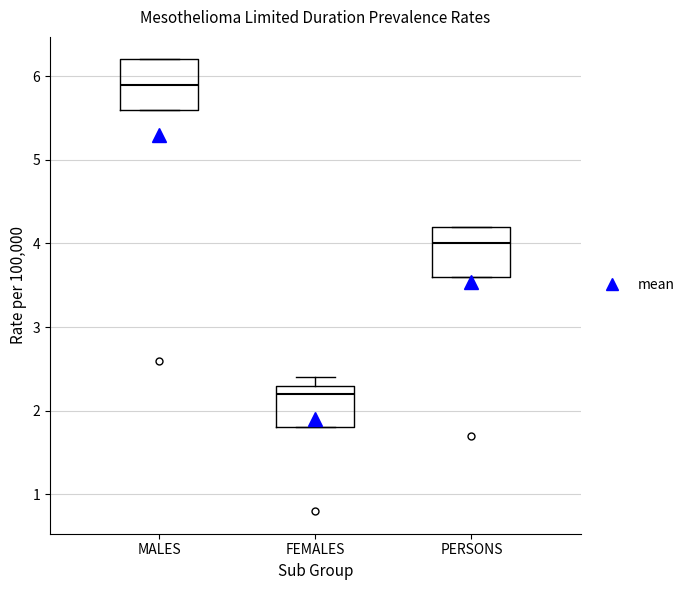

Reading left to right, transcribe this box plot: for each box, give where its median line is, the range the box spans, and where its two whiskers end, as read against the y-axis. The values are not printed on the chart, so give them approximately, as read against the axis.

MALES: median 5.9, box 5.6 to 6.2, whiskers 5.6 to 6.2
FEMALES: median 2.2, box 1.8 to 2.3, whiskers 1.8 to 2.4
PERSONS: median 4.0, box 3.6 to 4.2, whiskers 3.6 to 4.2